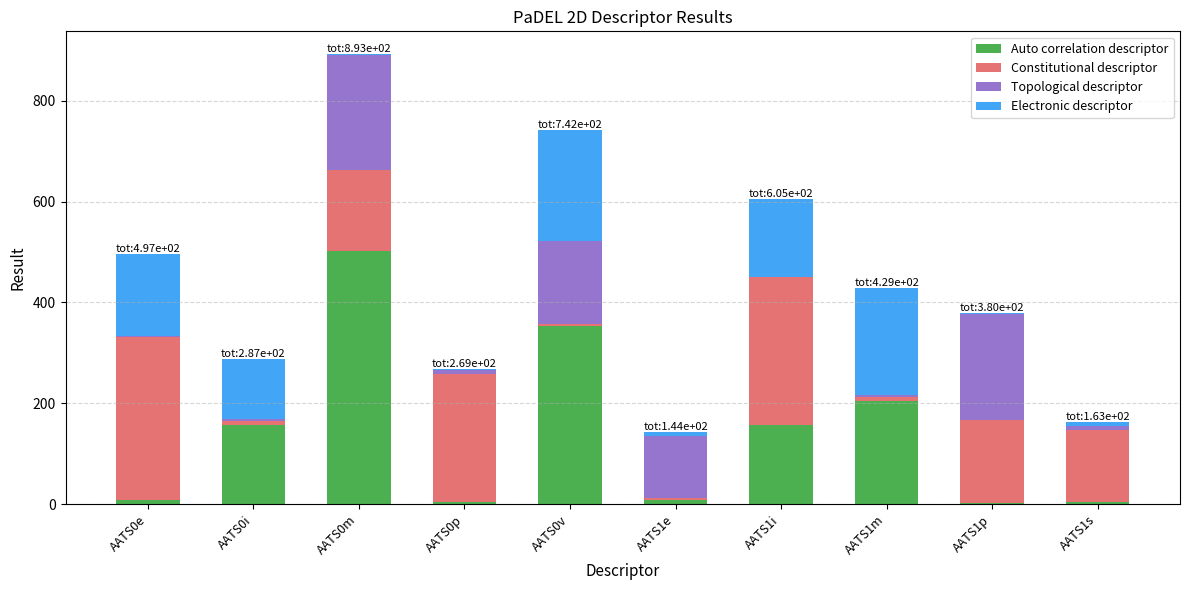

Are the bars grouped side by side (vs. stacked)?

No